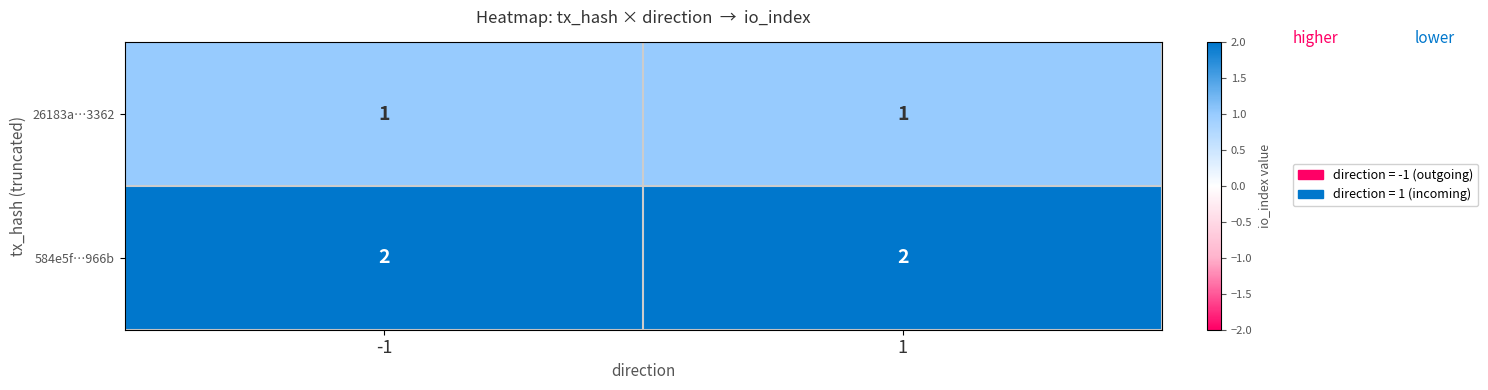

What is the sum of the 584e5f…966b values at -1 and 1?

4